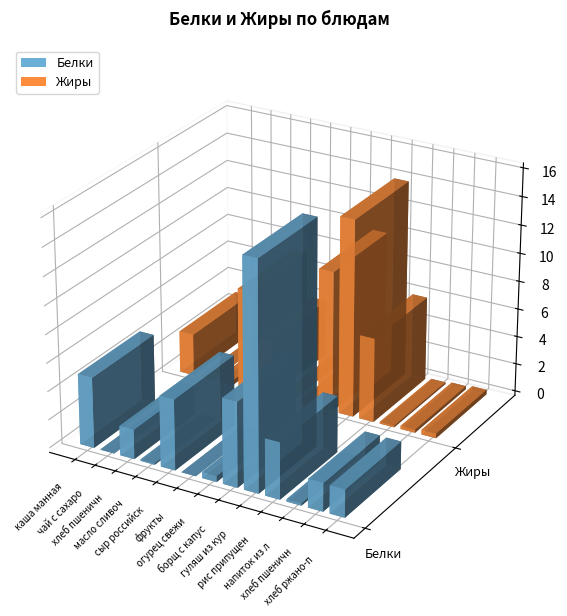

Where does the Белки series first go above 2?

каша манная